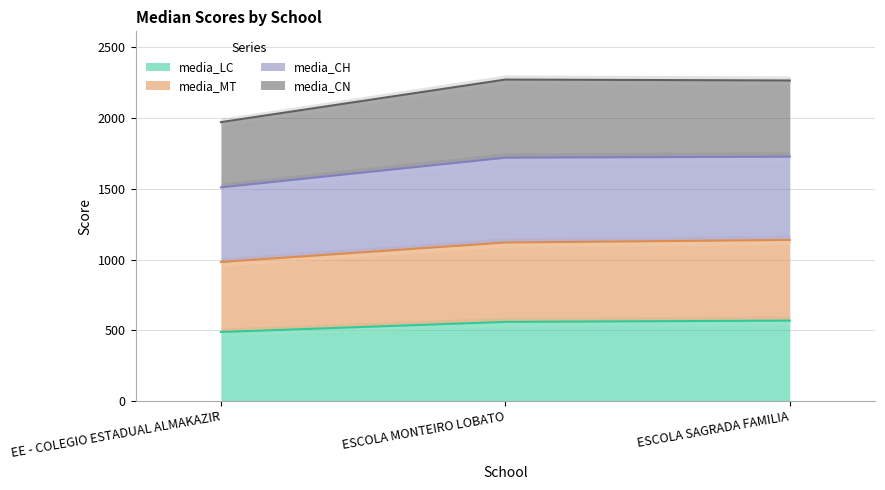

The value of media_LC at ESCOLA SAGRADA FAMILIA is 140.6. True or false?

False